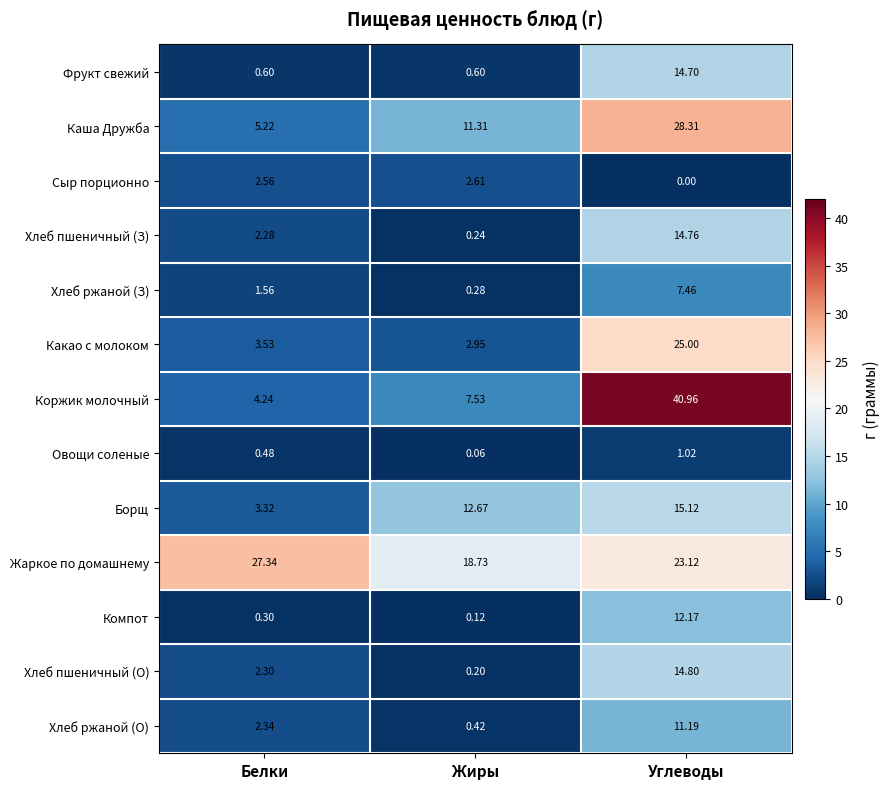

Which series has the widest spread of values?

Коржик молочный